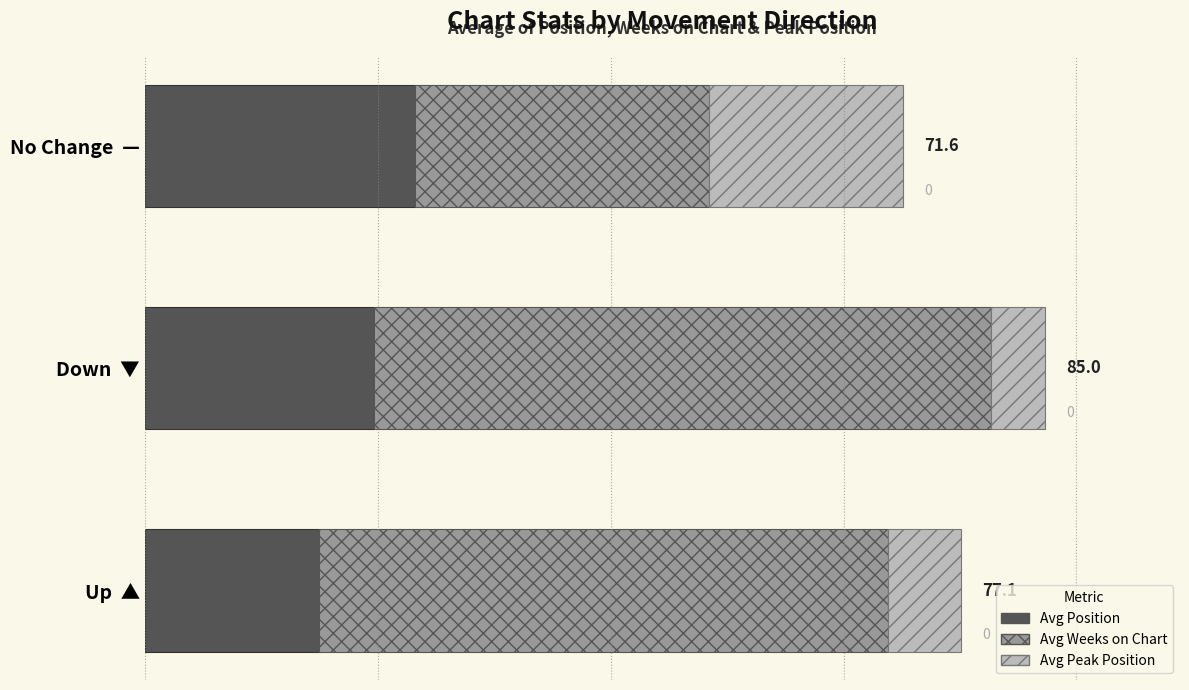

What are all the series names shown in the legend?

Avg Position, Avg Weeks on Chart, Avg Peak Position